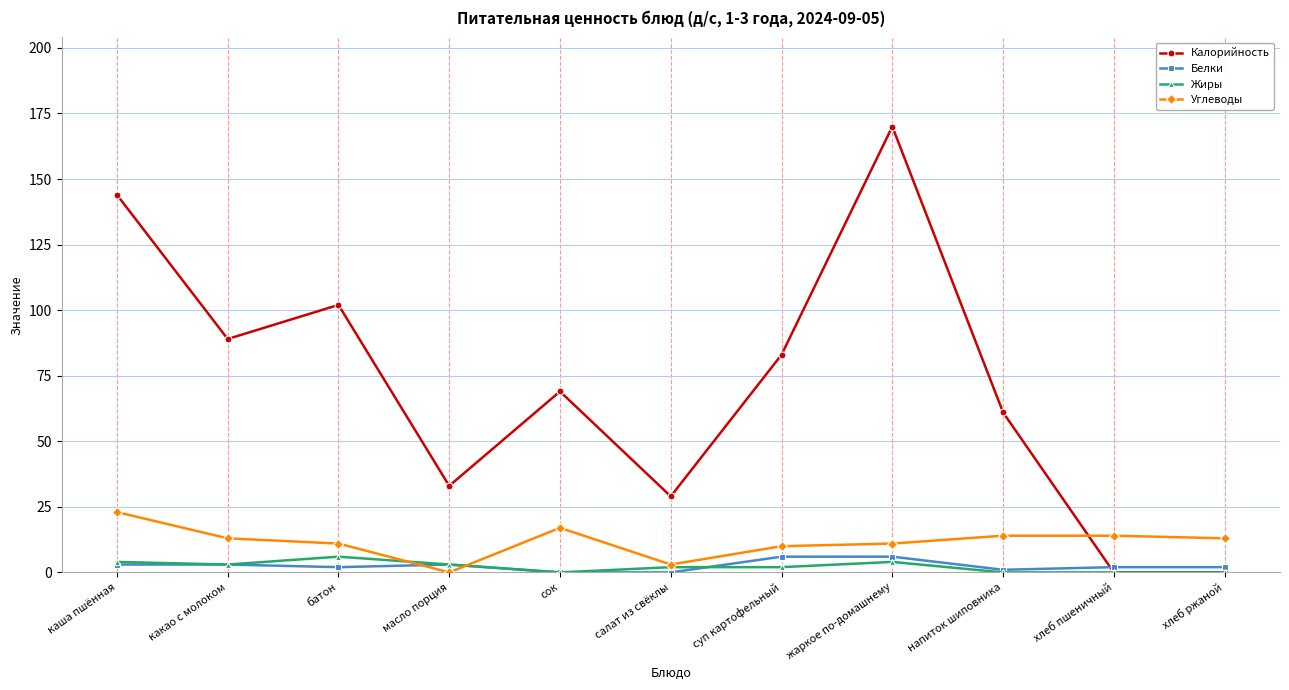

Is it true that Калорийность equals 46 at салат из свёклы?

False